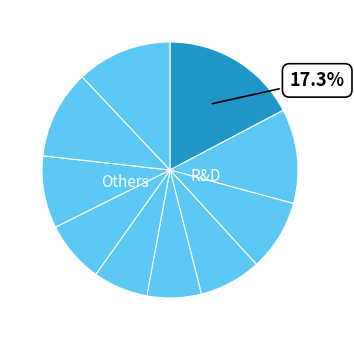

How many slices are in this pie chart?

10